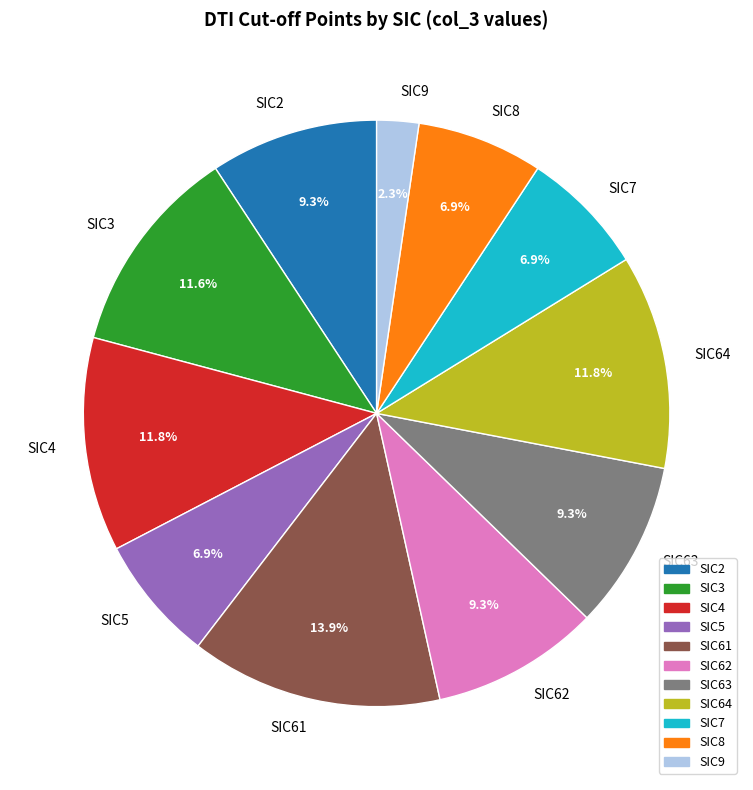

Which has a higher value, SIC2 or SIC61?

SIC61